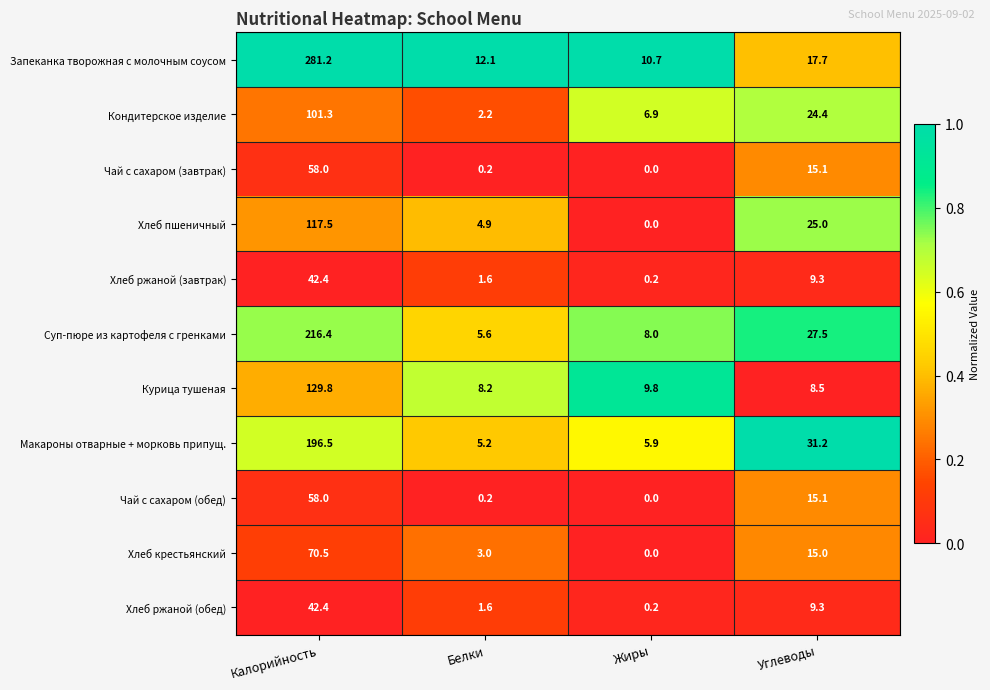

How many data points in Суп-пюре из картофеля с гренками are less than 27?

2